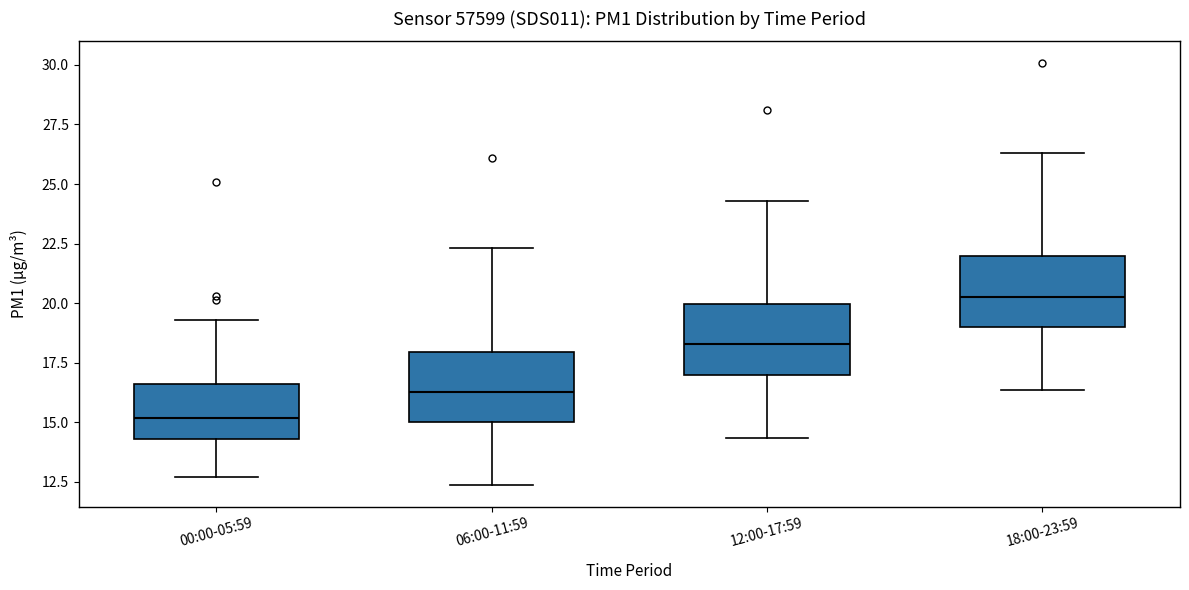

Reading left to right, transcribe this box plot: for each box, give where its median line is, the range the box spans, and where its two whiskers end, as read against the y-axis. The values are not printed on the chart, so give them approximately, as read against the axis.

00:00-05:59: median 15.0, box 14.5 to 16.5, whiskers 12.5 to 19.5
06:00-11:59: median 16.5, box 15.0 to 18.0, whiskers 12.5 to 22.5
12:00-17:59: median 18.5, box 17.0 to 20.0, whiskers 14.5 to 24.5
18:00-23:59: median 20.5, box 19.0 to 22.0, whiskers 16.5 to 26.5